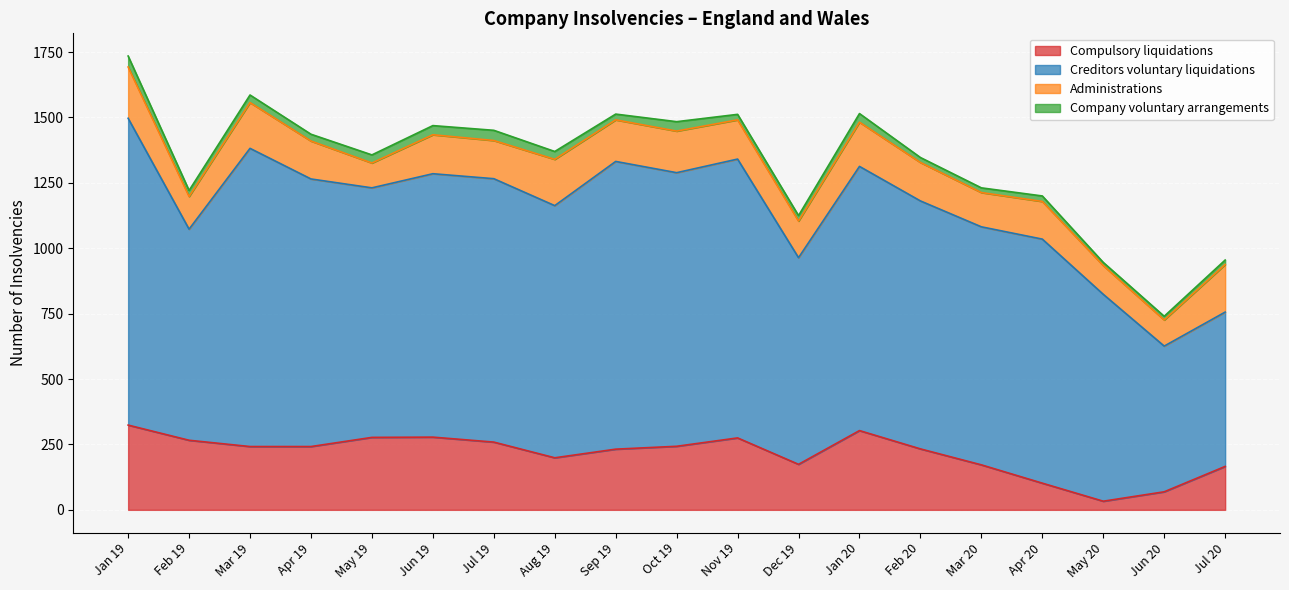

At which label does Compulsory liquidations first exceed 242?

Jan 19